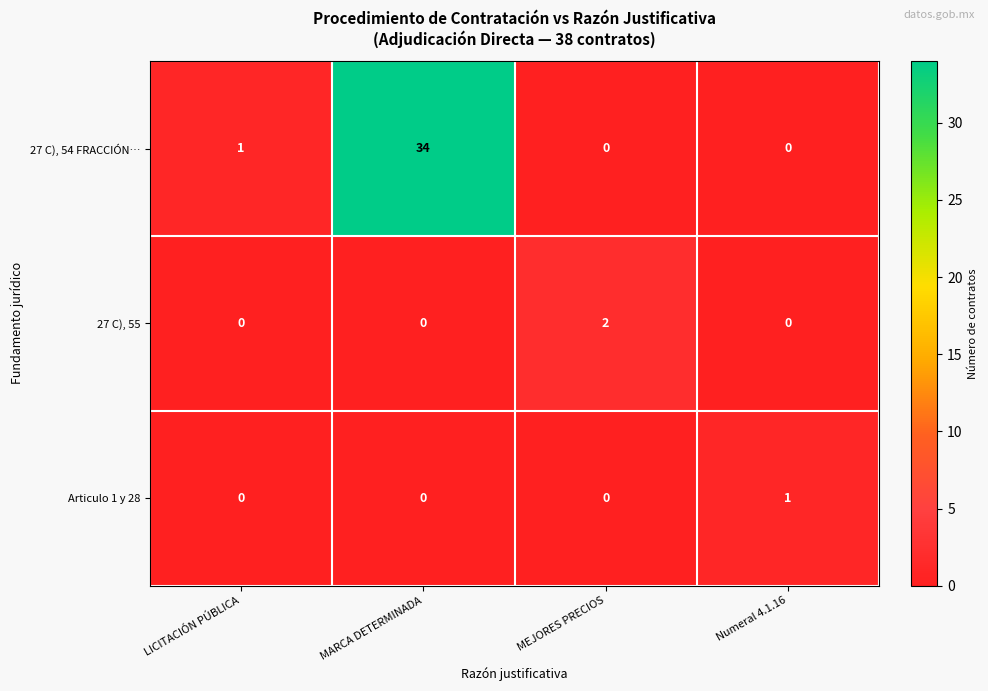

How many data points does each series have?

4